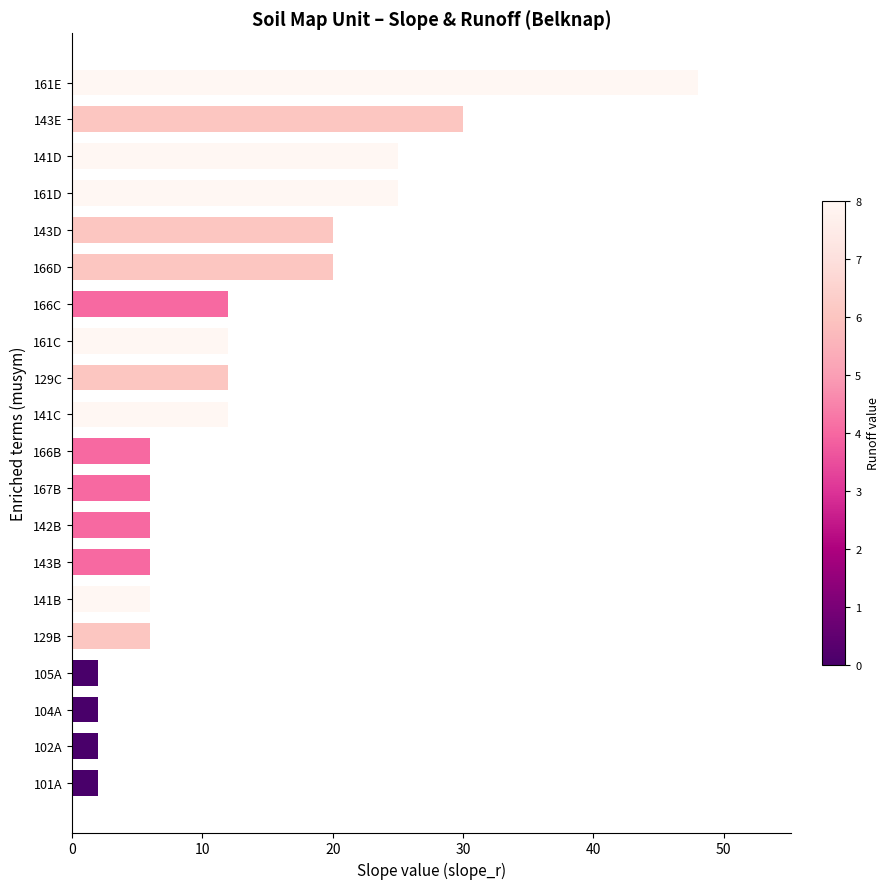

What is the maximum value shown in the chart?

48